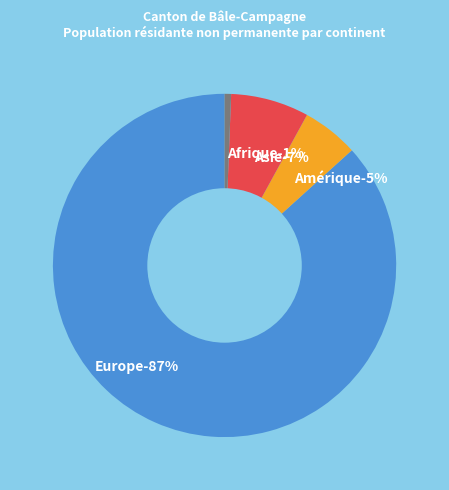

True or false: Amérique accounts for 13% of the total.

False